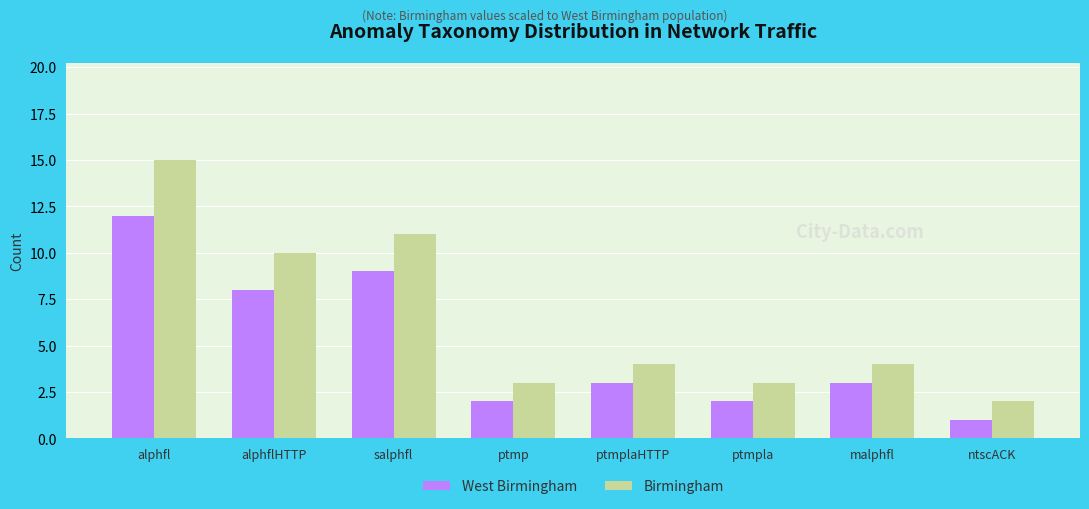

How many groups of bars are there?

8